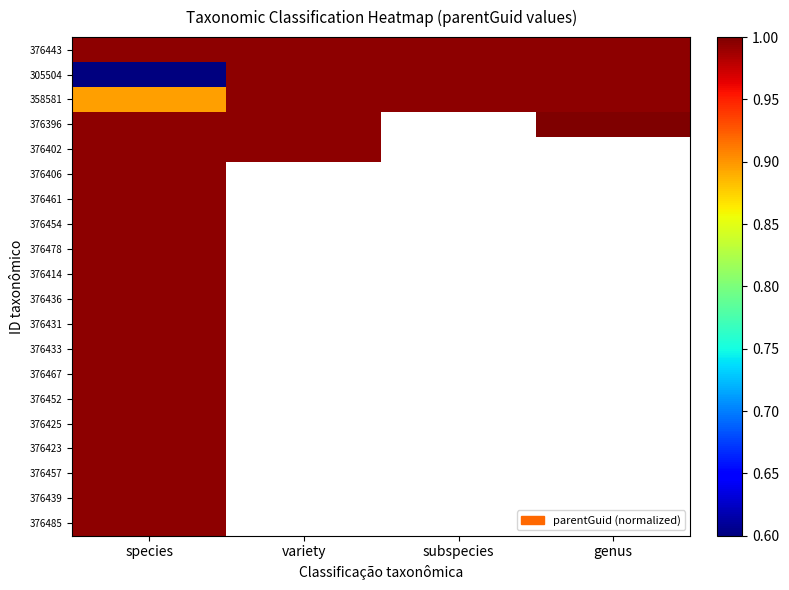

Where is 376396 nearest to the value 0?

species